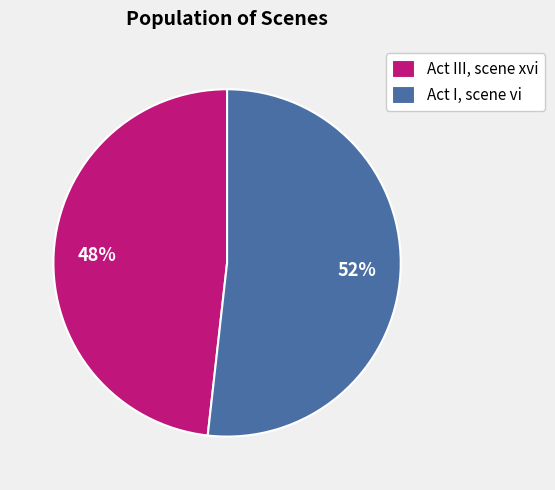

Which slice is the smallest?

Act III, scene xvi